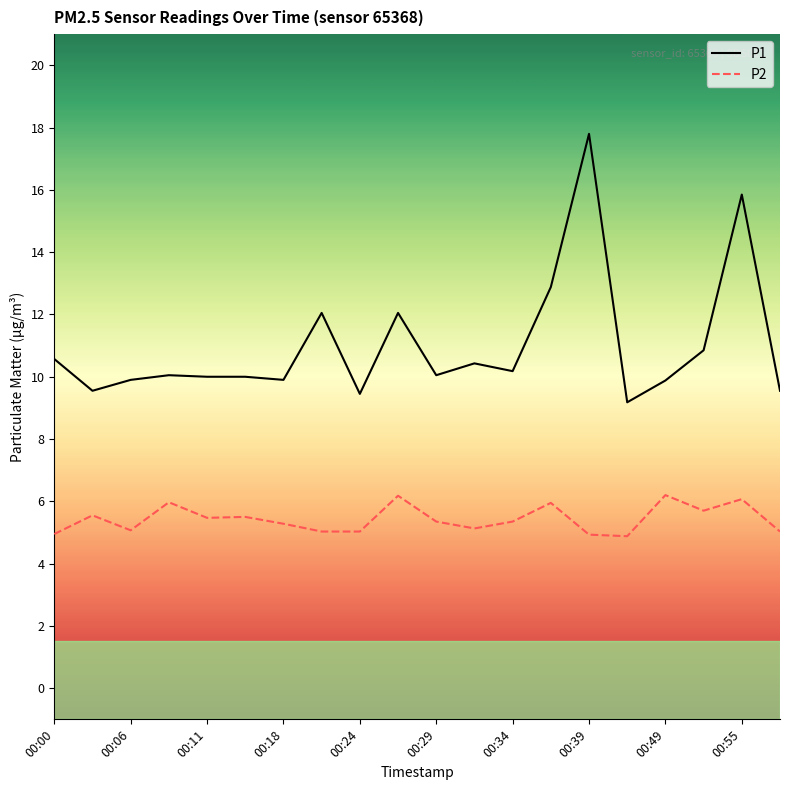

What is the average value of the P2 series?

5.4